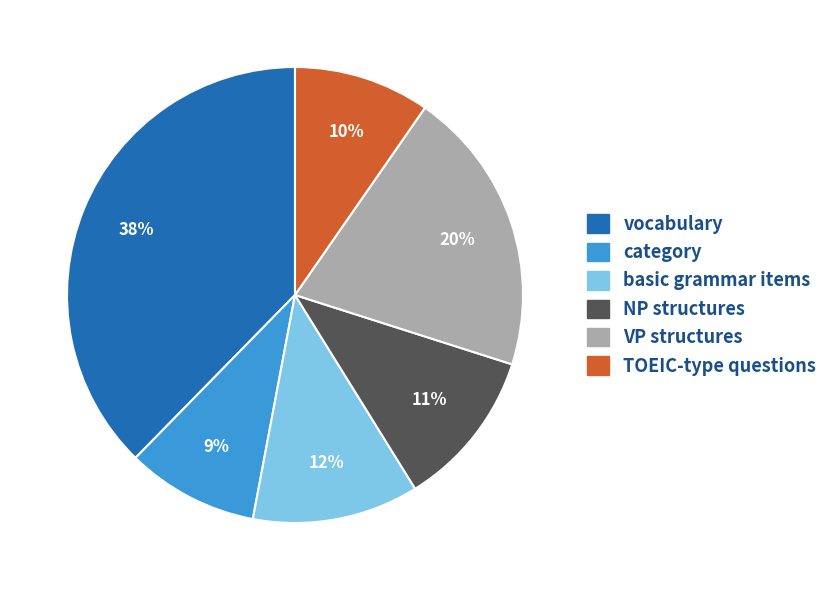

Does TOEIC-type questions represent more than half of the total?

No